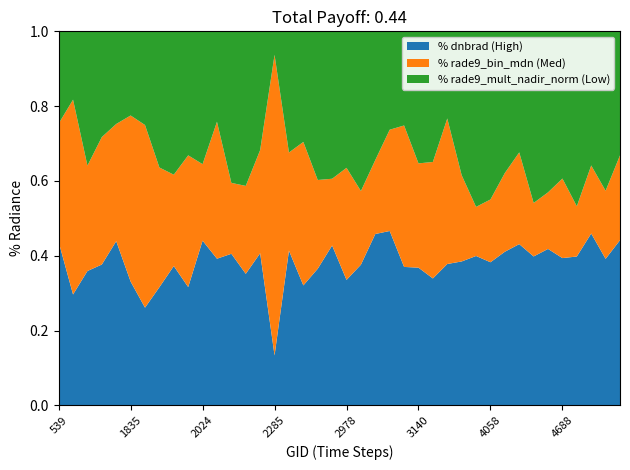

At which label is % dnbrad (High) closest to 0?

2285